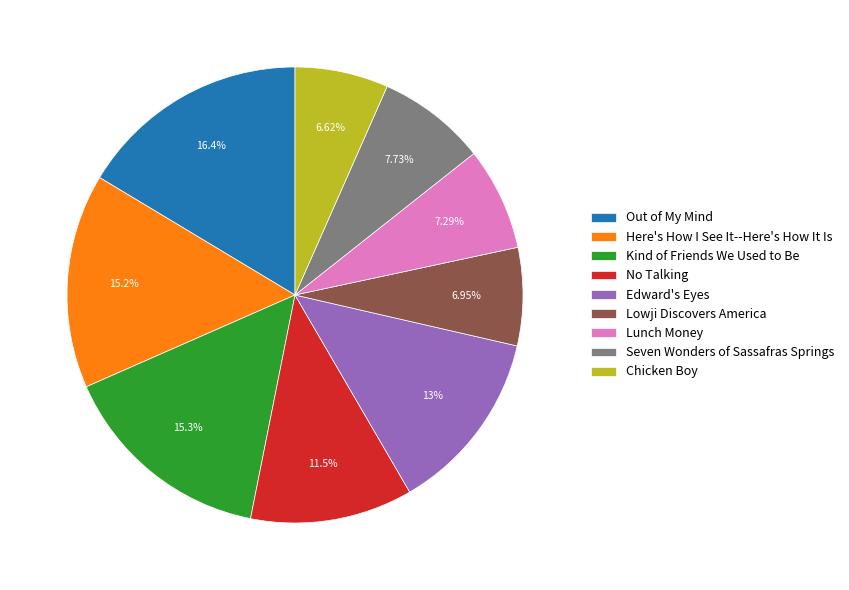

What portion of the pie excludes Edward's Eyes?

87.0%